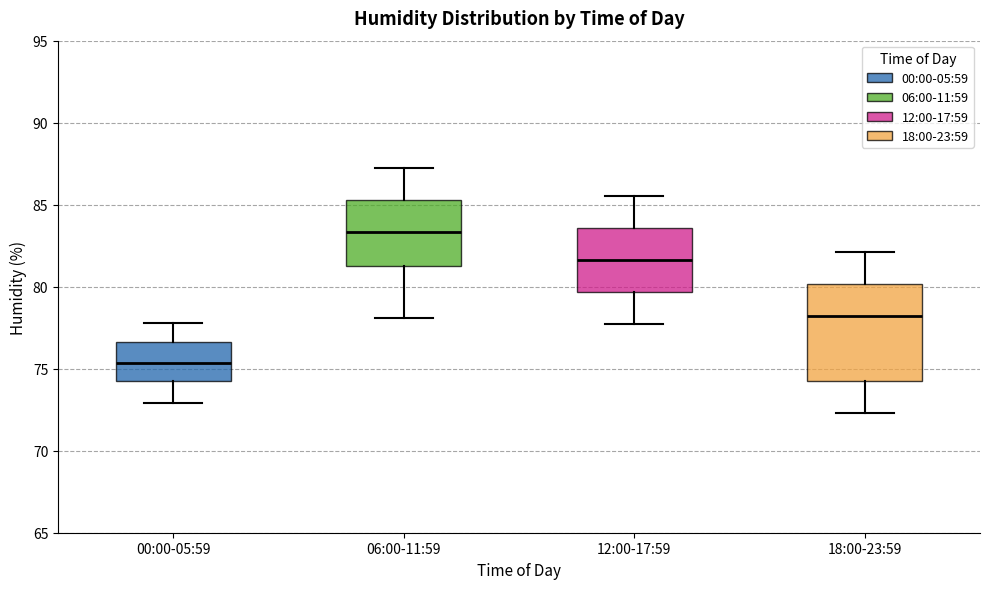

Reading left to right, read every box against the y-axis: the position of its median line, the range the box covers, and the ends of its whiskers. The values are not printed on the chart, so give them approximately, as read against the axis.

00:00-05:59: median 75.5, box 74.0 to 76.5, whiskers 73.0 to 78.0
06:00-11:59: median 83.5, box 81.5 to 85.5, whiskers 78.0 to 87.0
12:00-17:59: median 81.5, box 79.5 to 83.5, whiskers 77.5 to 85.5
18:00-23:59: median 78.0, box 74.5 to 80.0, whiskers 72.5 to 82.0